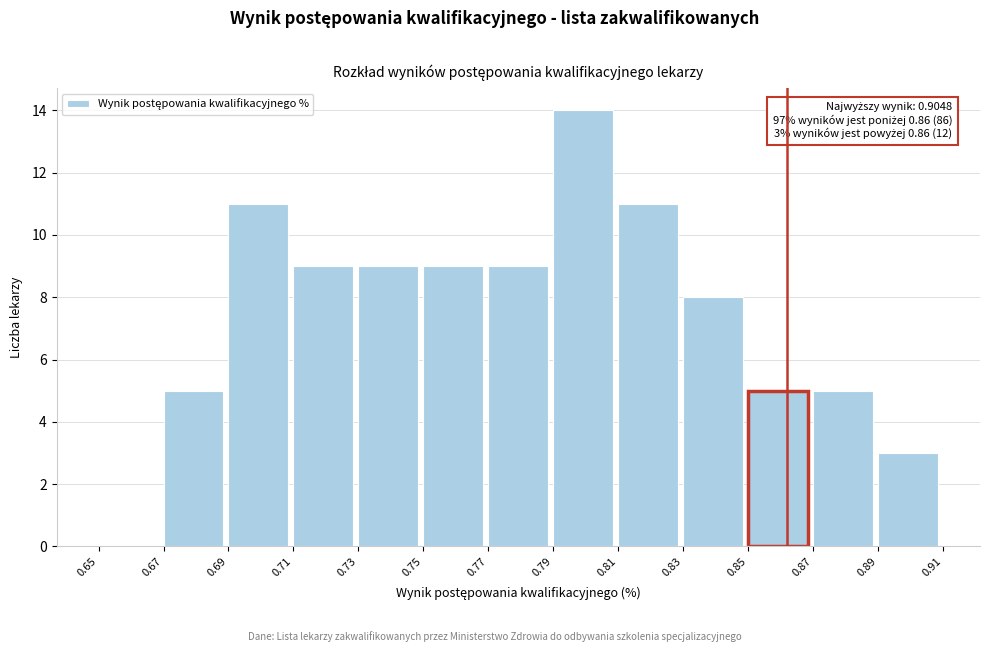

Which range on the x-axis has the tallest bar?

0.79 to 0.81